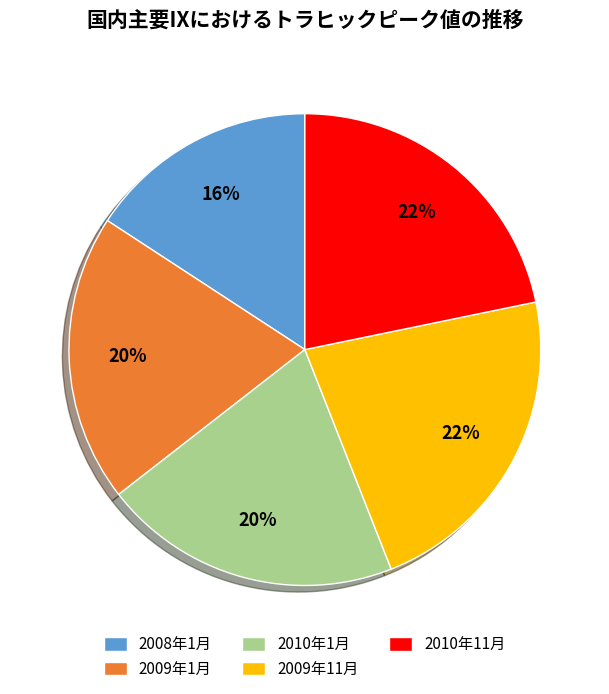

What is the smallest slice in the pie chart?

2008年1月